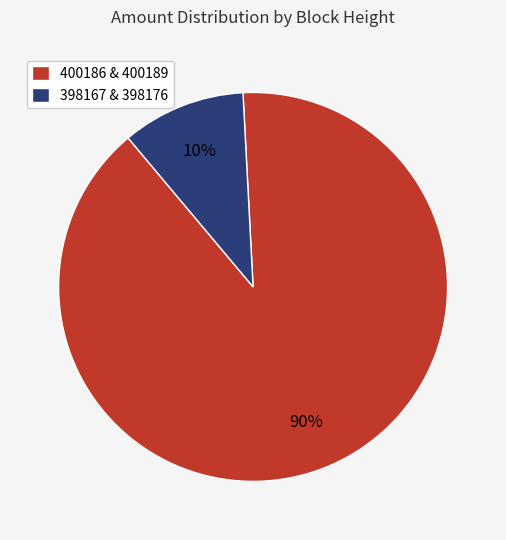

To the nearest percent, what is the average slice percentage?

50%